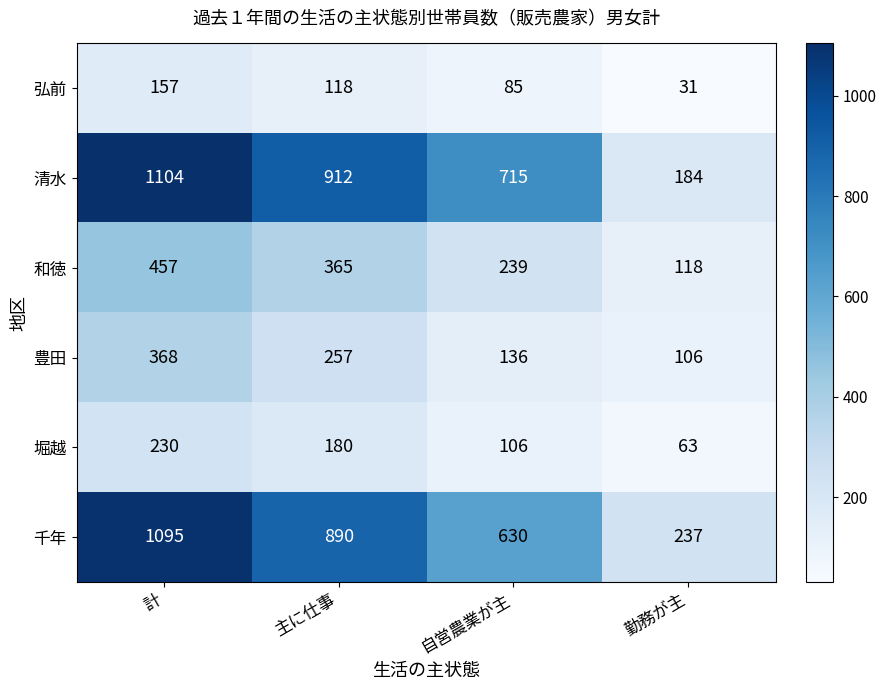

Reading left to right, what are all the values shown in this chart?

弘前: 157	118	85	31
清水: 1104	912	715	184
和徳: 457	365	239	118
豊田: 368	257	136	106
堀越: 230	180	106	63
千年: 1095	890	630	237